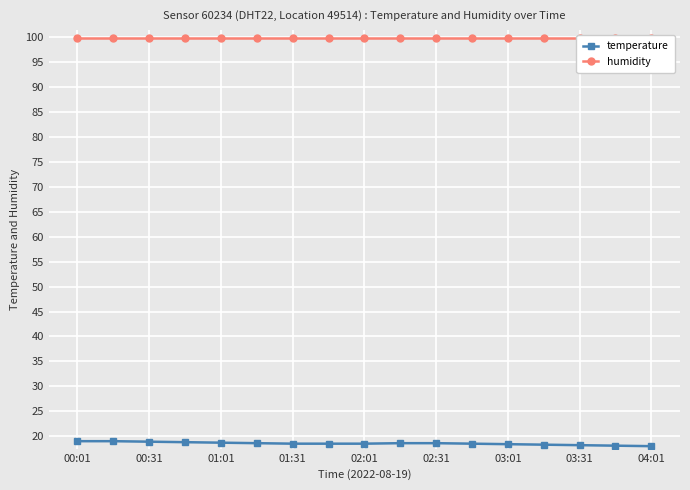

True or false: temperature has a value of 18.2 at 03:31.

True